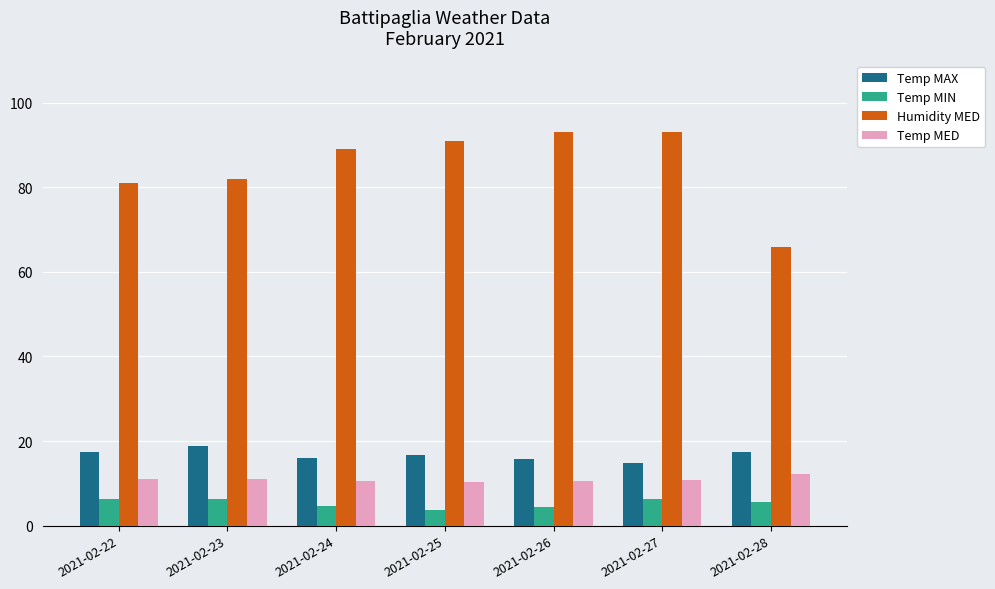

What is the total value across all series at 2021-02-28?

101.2